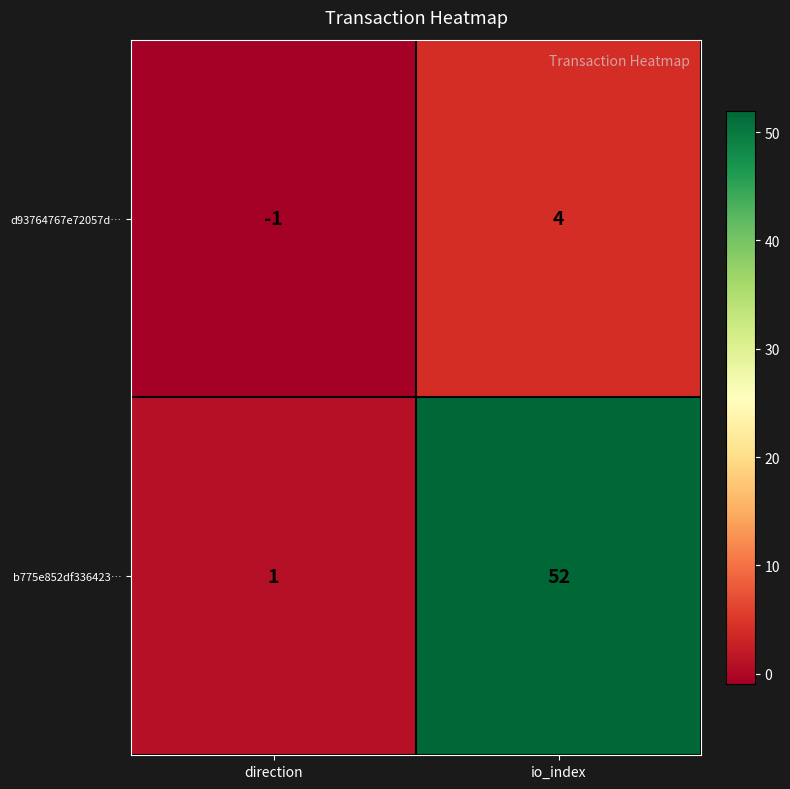

Which series has the largest total across all categories?

b775e852df336423…